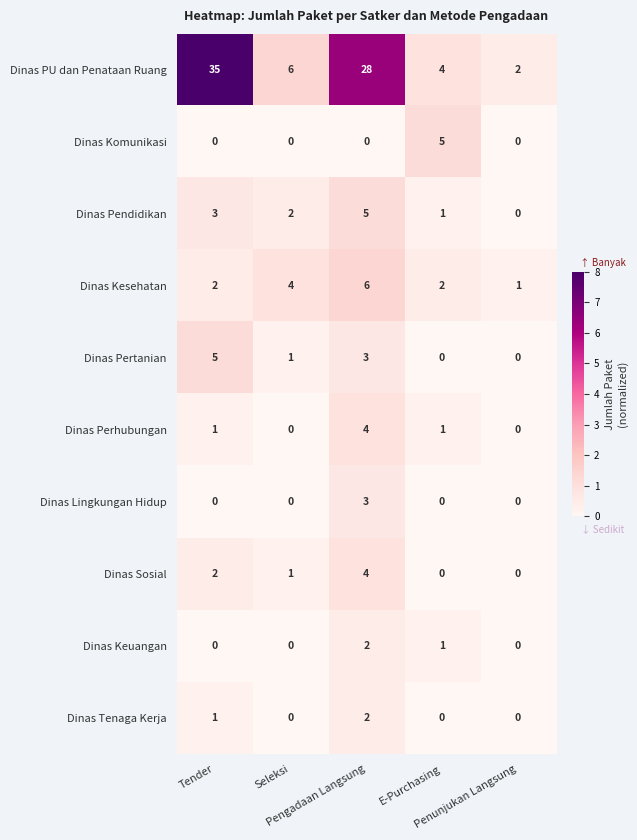

Which series has the largest total across all categories?

Dinas PU dan Penataan Ruang